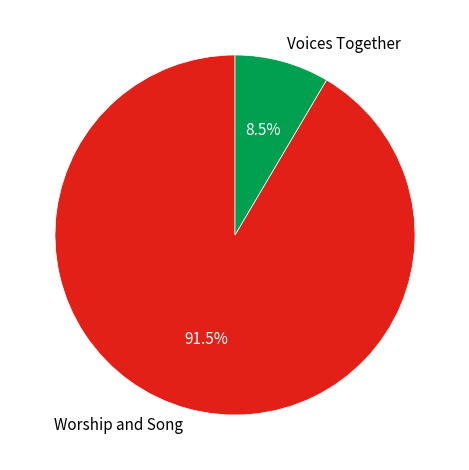

What is the total percentage of Worship and Song and Voices Together?

100.0%